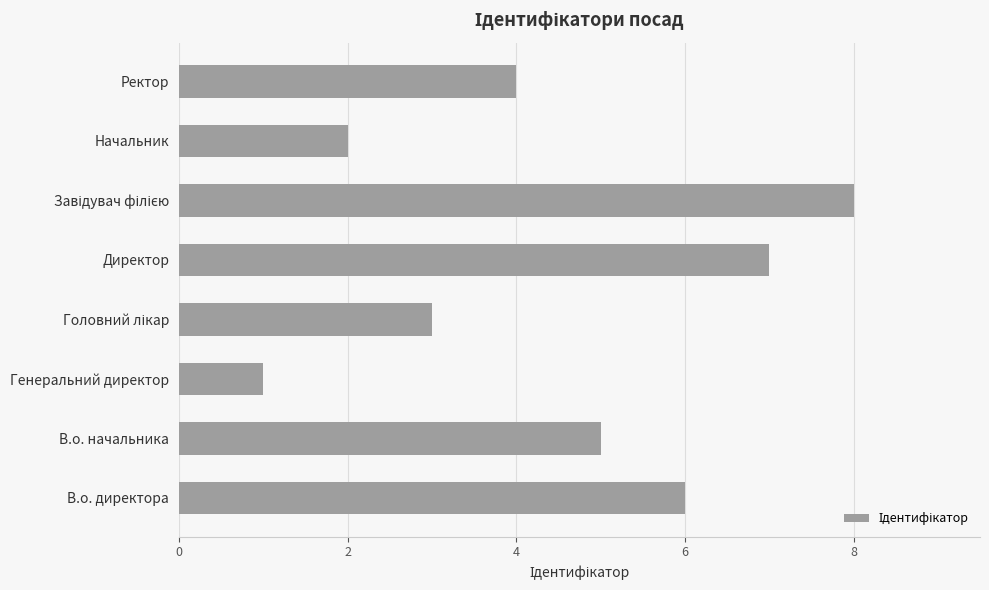

Which label corresponds to the smallest value in the chart?

Генеральний директор